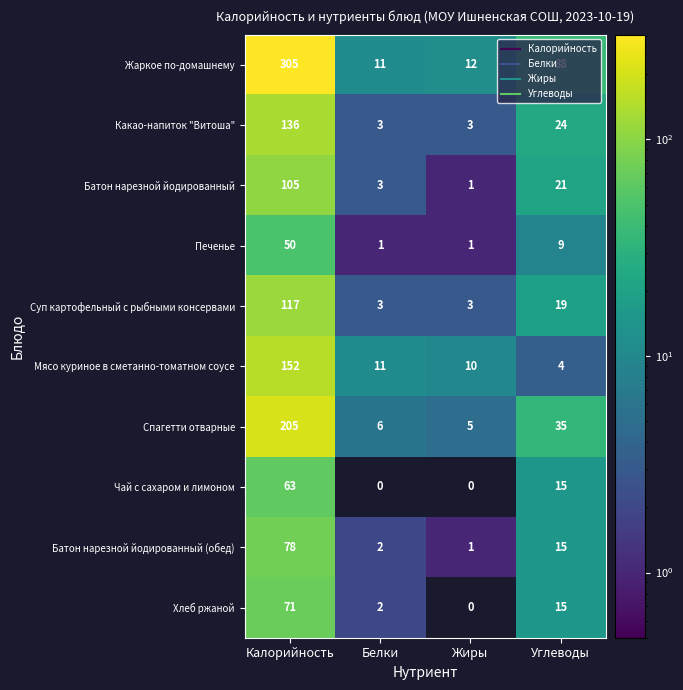

Is it true that Чай с сахаром и лимоном equals 0 at Жиры?

True